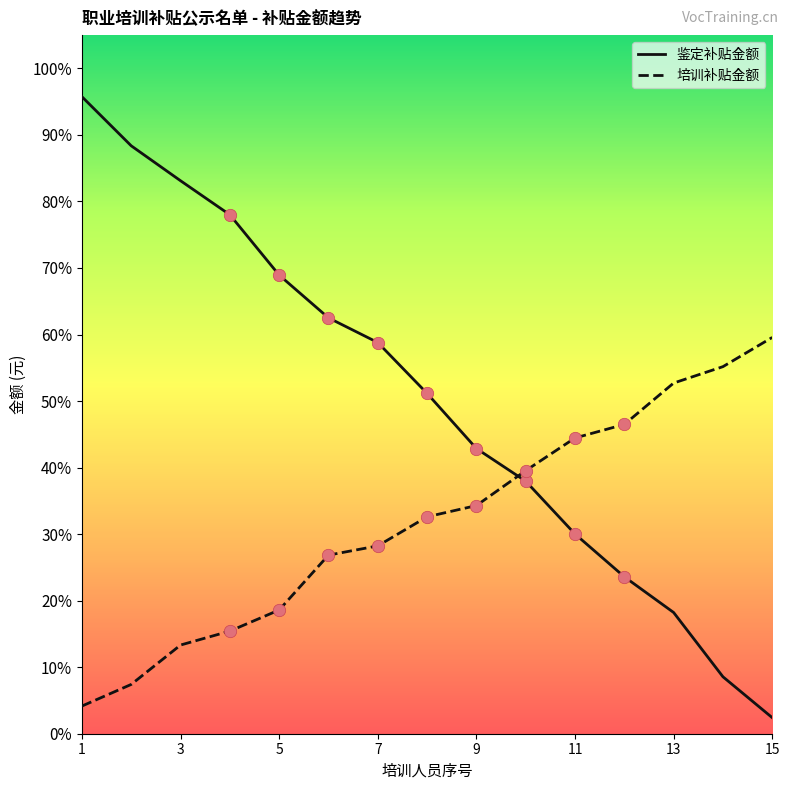

Which series has the widest spread of values?

鉴定补贴金额